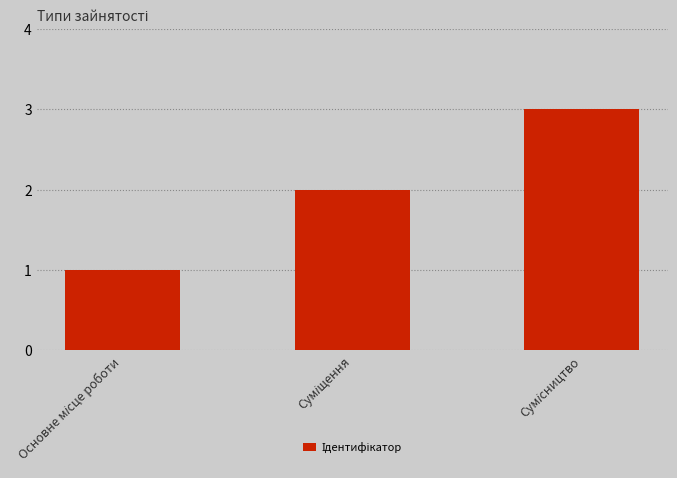

What is the greatest value displayed?

3